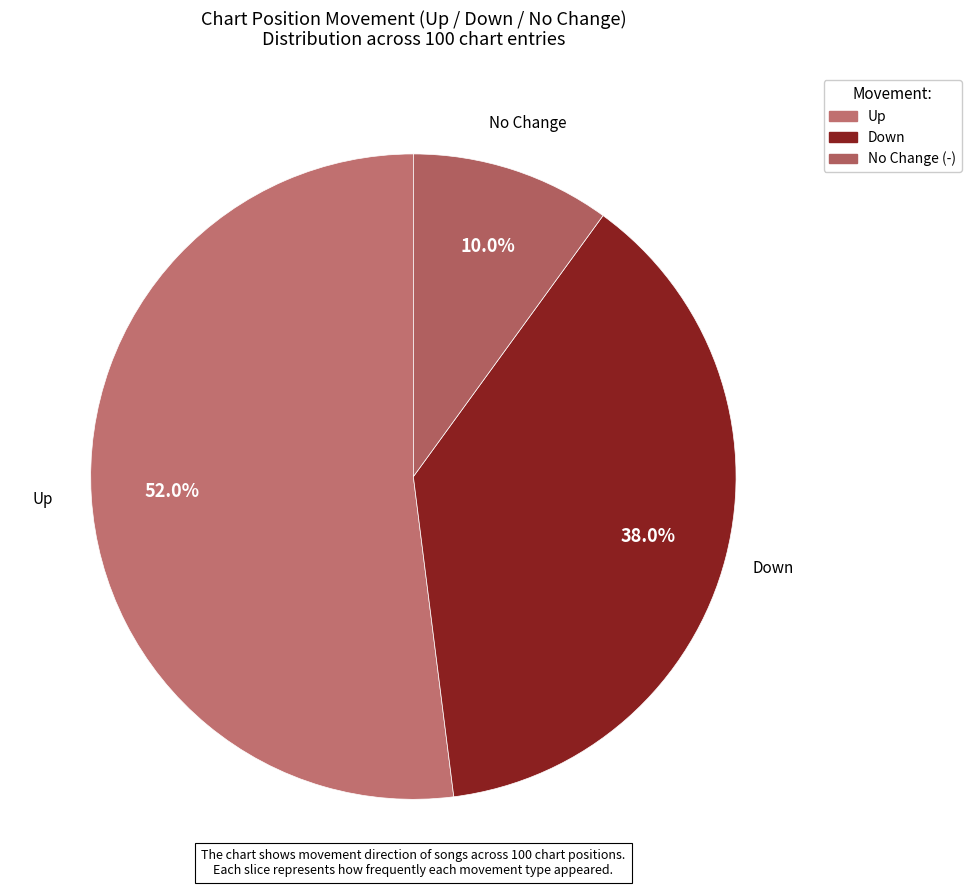

How many slices are in this pie chart?

3